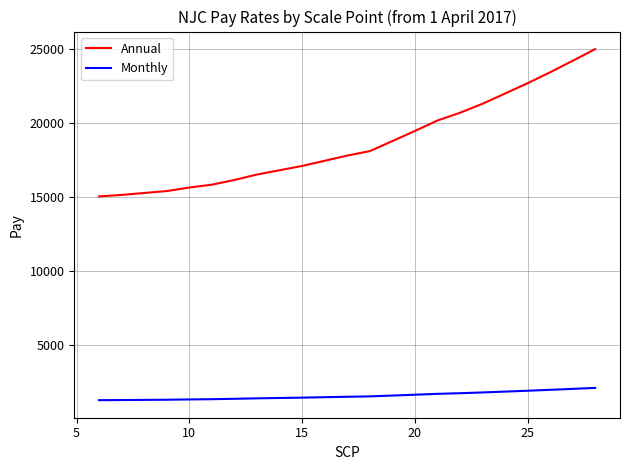

Which series has the largest total across all categories?

Annual